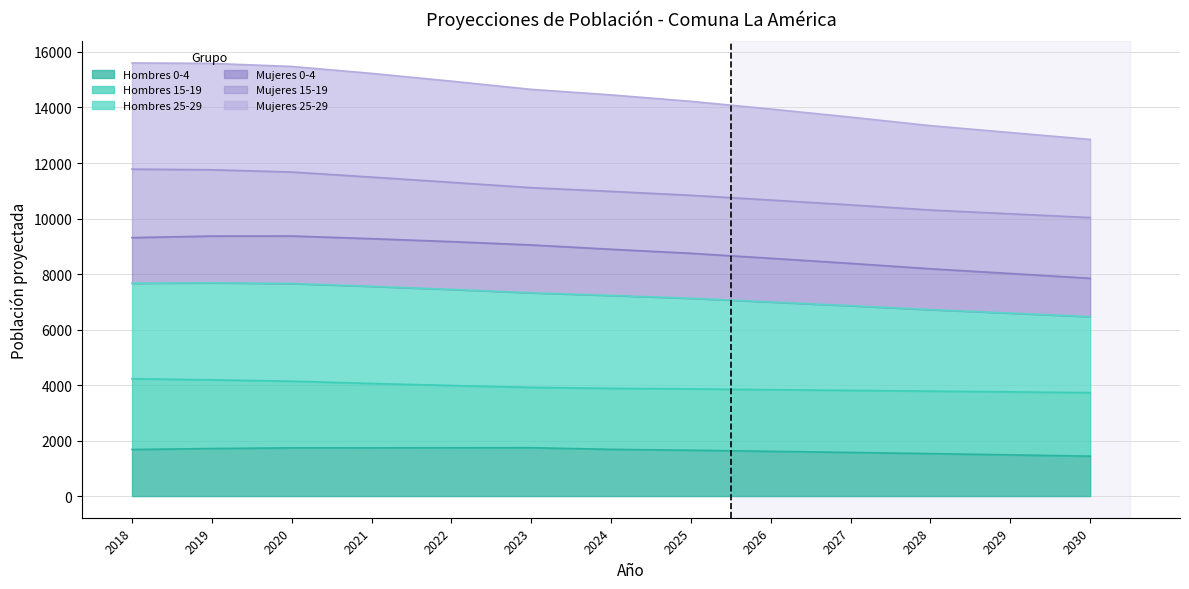

What is the value of the Hombres 0-4 point at the 5th from the left?

1741